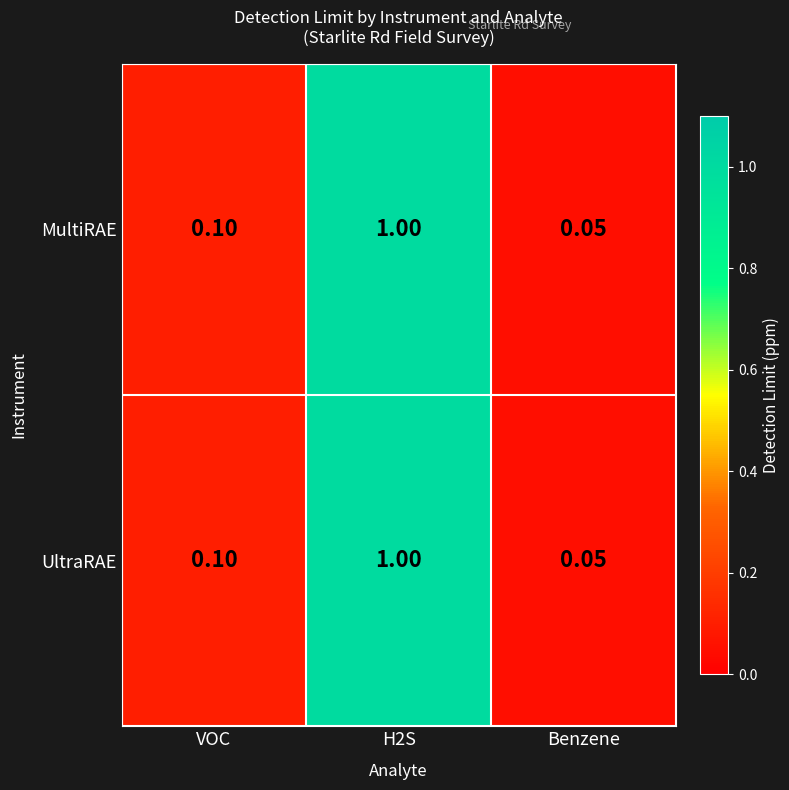

Is the value of UltraRAE at H2S greater than the value of MultiRAE at Benzene?

Yes